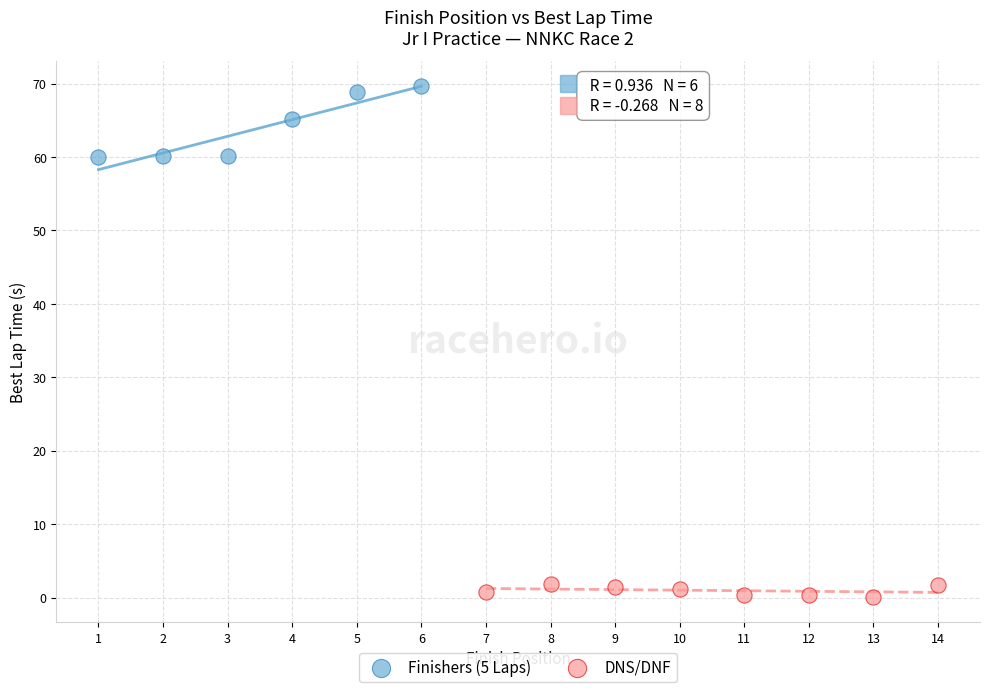

Which series reaches the minimum Y coordinate?

DNS/DNF